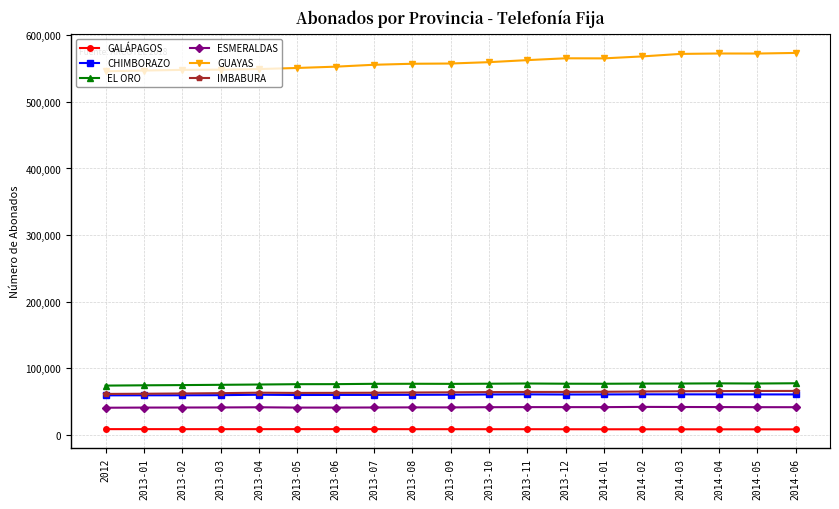

Does the chart display data point markers on the line(s)?

Yes